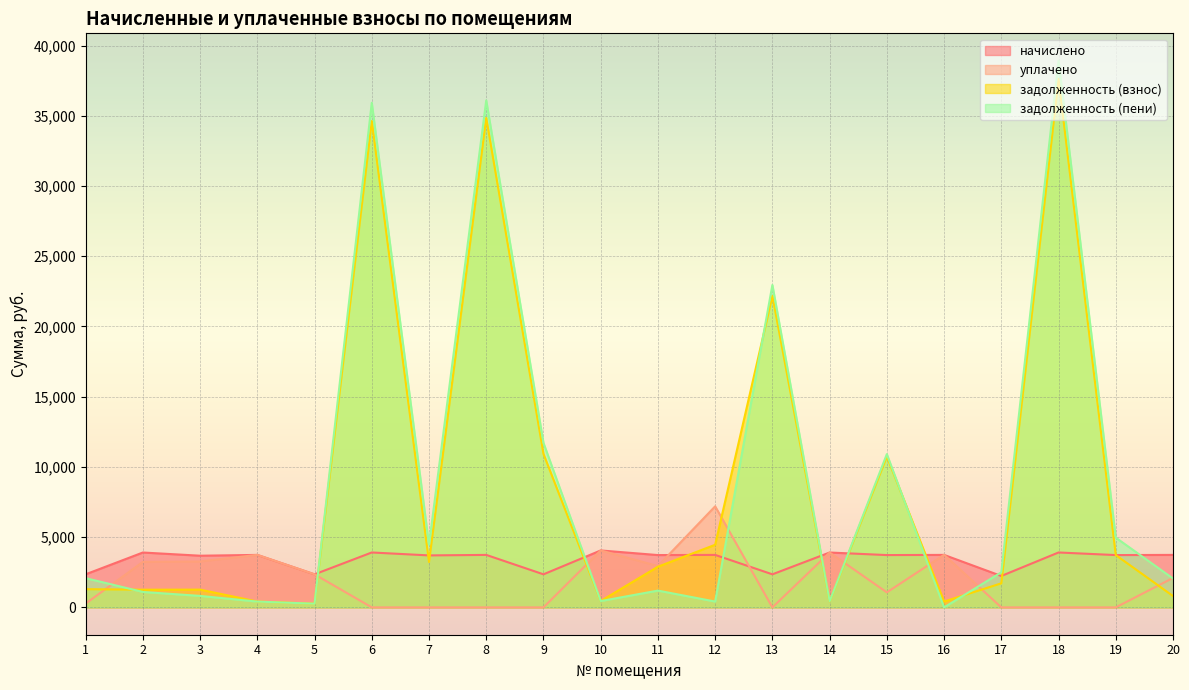

How many data points does each series have?

20